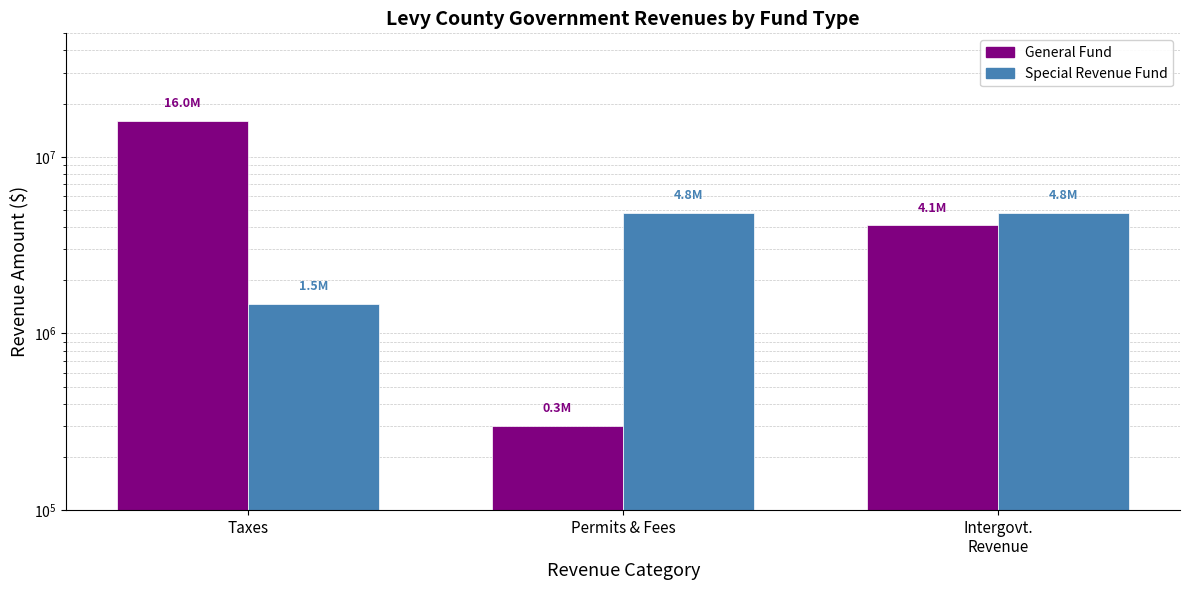

What position from the right is Permits & Fees?

2